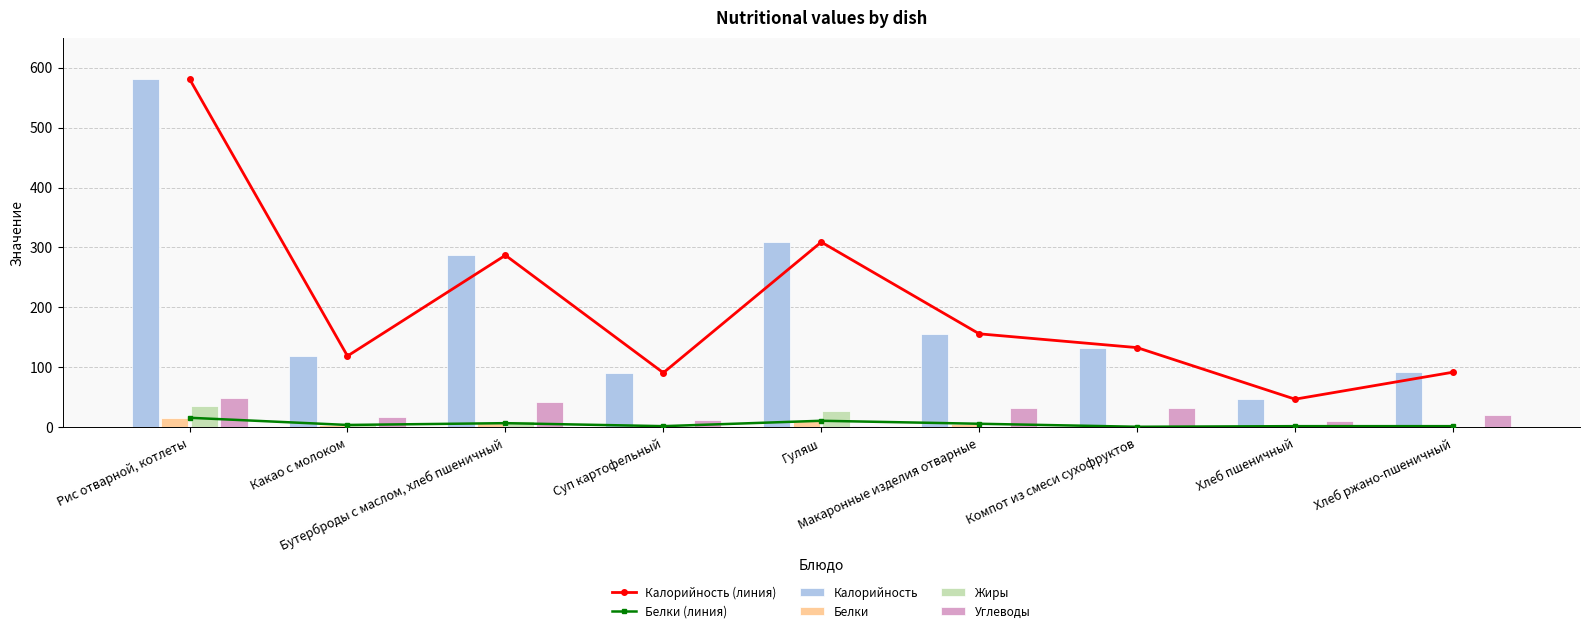

What is the difference between the highest and lowest values at Компот из смеси сухофруктов?

133